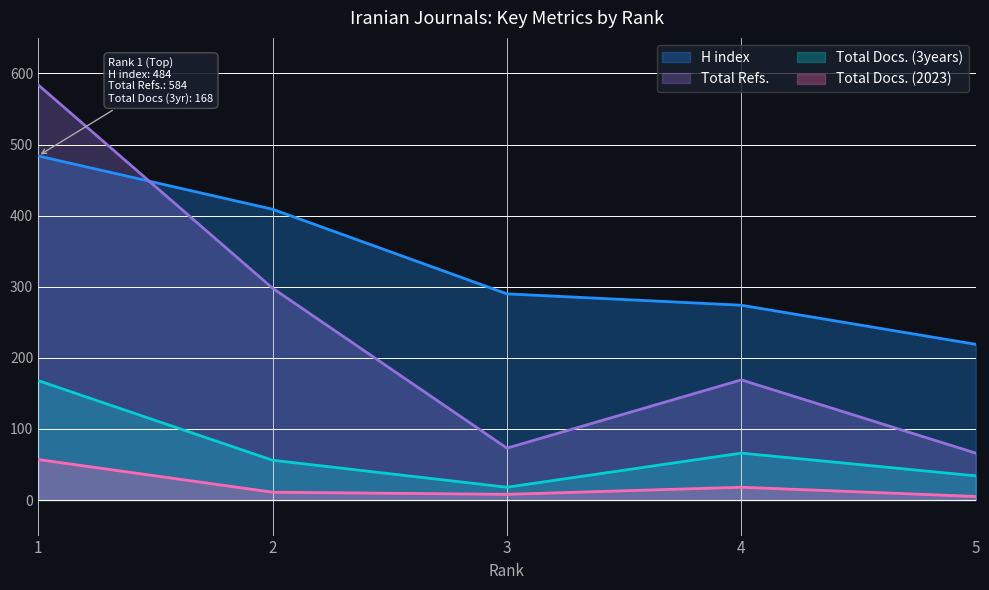

True or false: H index and Total Docs. (2023) cross at least once.

False